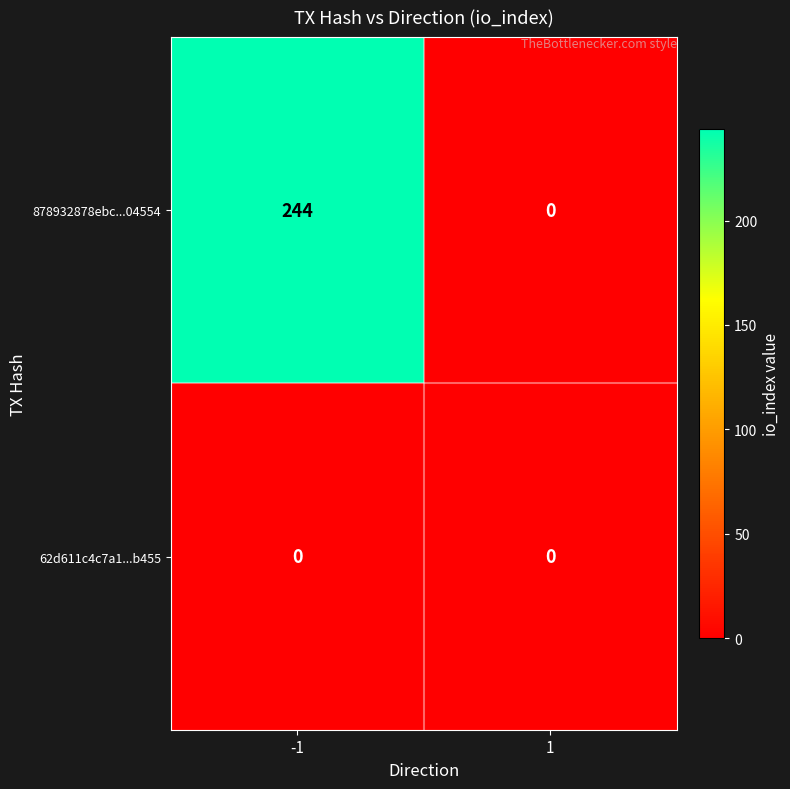

List the series in order of their peak value, highest first.

878932878ebc...04554, 62d611c4c7a1...b455